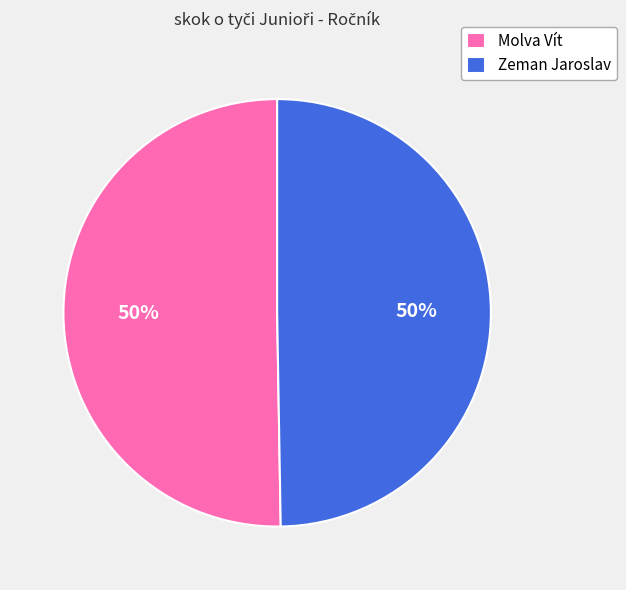

To the nearest percent, what is the average slice percentage?

50%